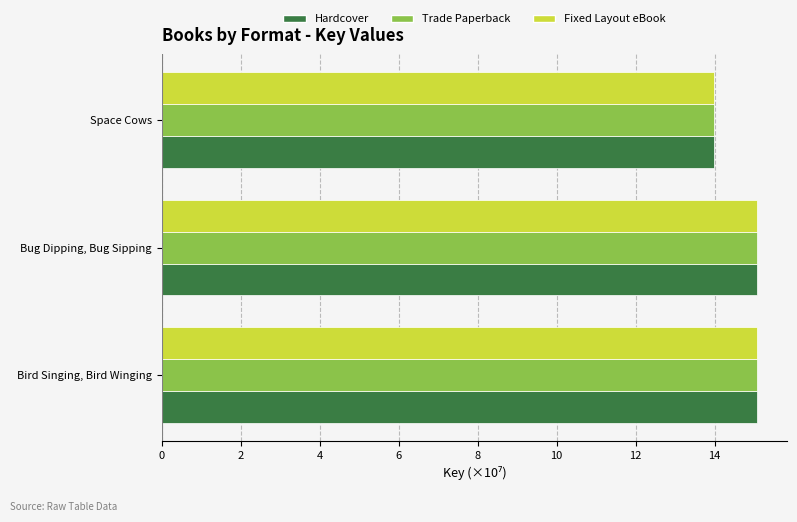

What is the approximate value of Hardcover at Bird Singing, Bird Winging?

15.1